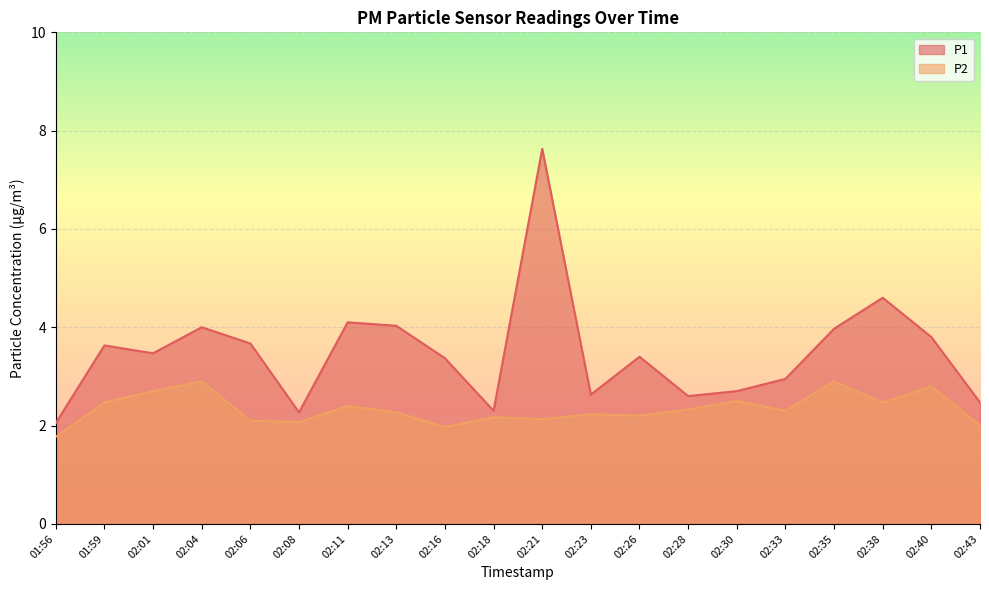

Reading right to left, list all the values displayed in this chart.

P1: 2.5	3.8	4.6	4.0	3.0	2.7	2.6	3.4	2.6	7.6	2.3	3.4	4.0	4.1	2.3	3.7	4.0	3.5	3.6	2.0
P2: 2.0	2.8	2.5	2.9	2.3	2.5	2.3	2.2	2.2	2.1	2.2	2.0	2.3	2.4	2.1	2.1	2.9	2.7	2.5	1.8